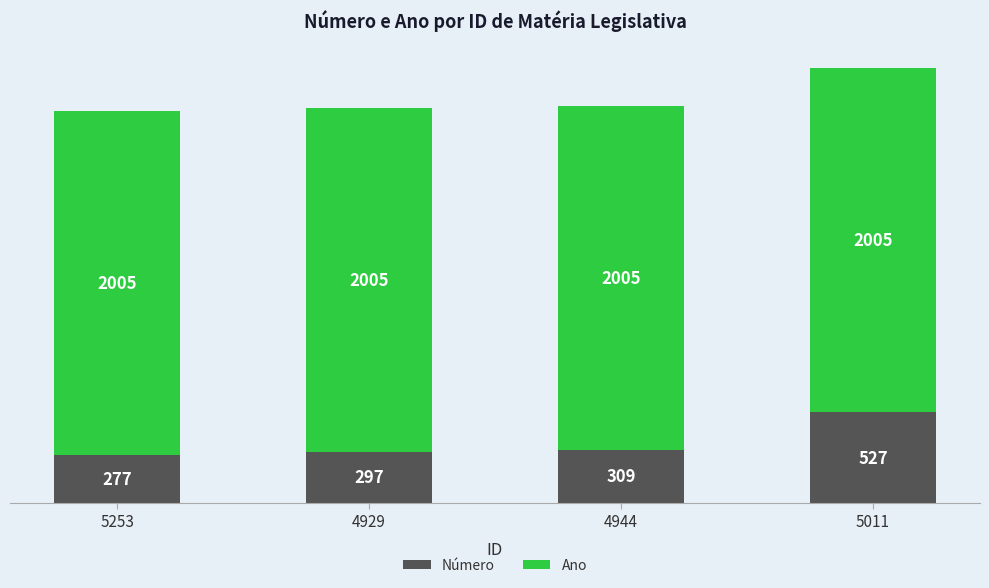

At which label does Número reach its minimum?

5253